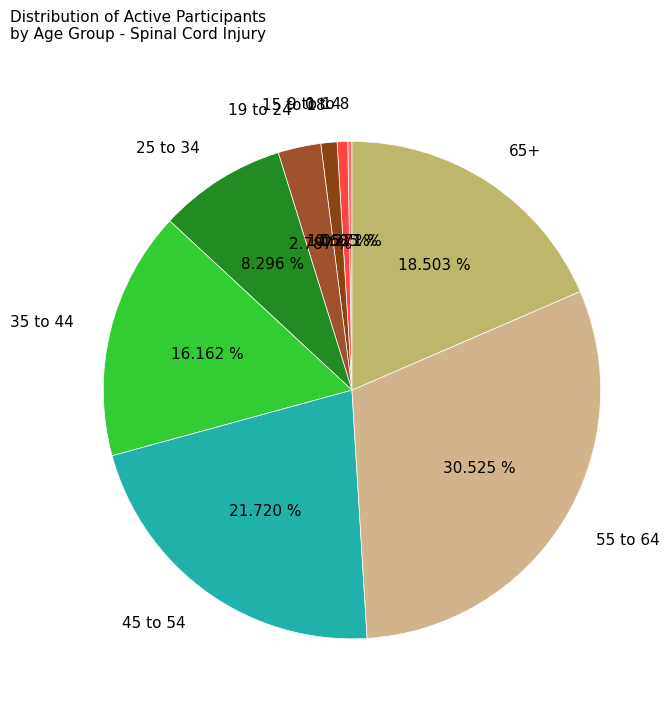

Between 15 to 18 and 55 to 64, which is larger?

55 to 64